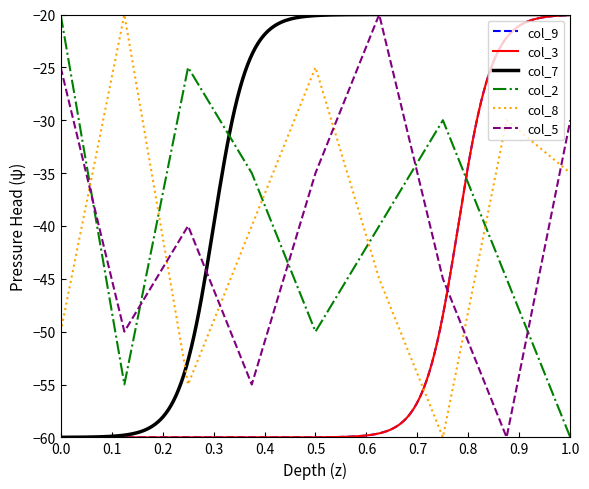

The value of col_8 at 0.0 is -79. True or false?

False